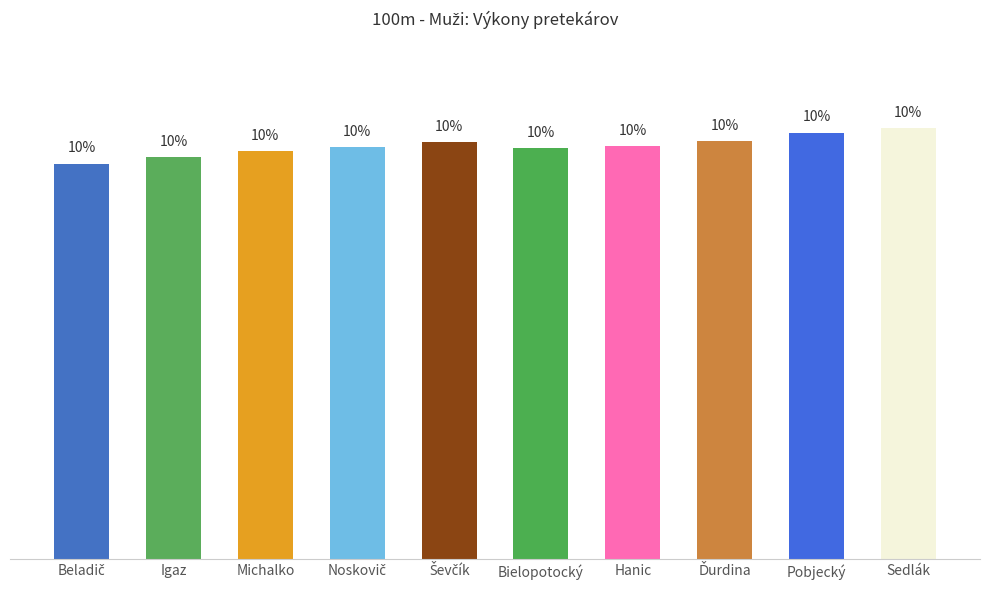

What is the label of the 9th bar from the left?

Pobjecký